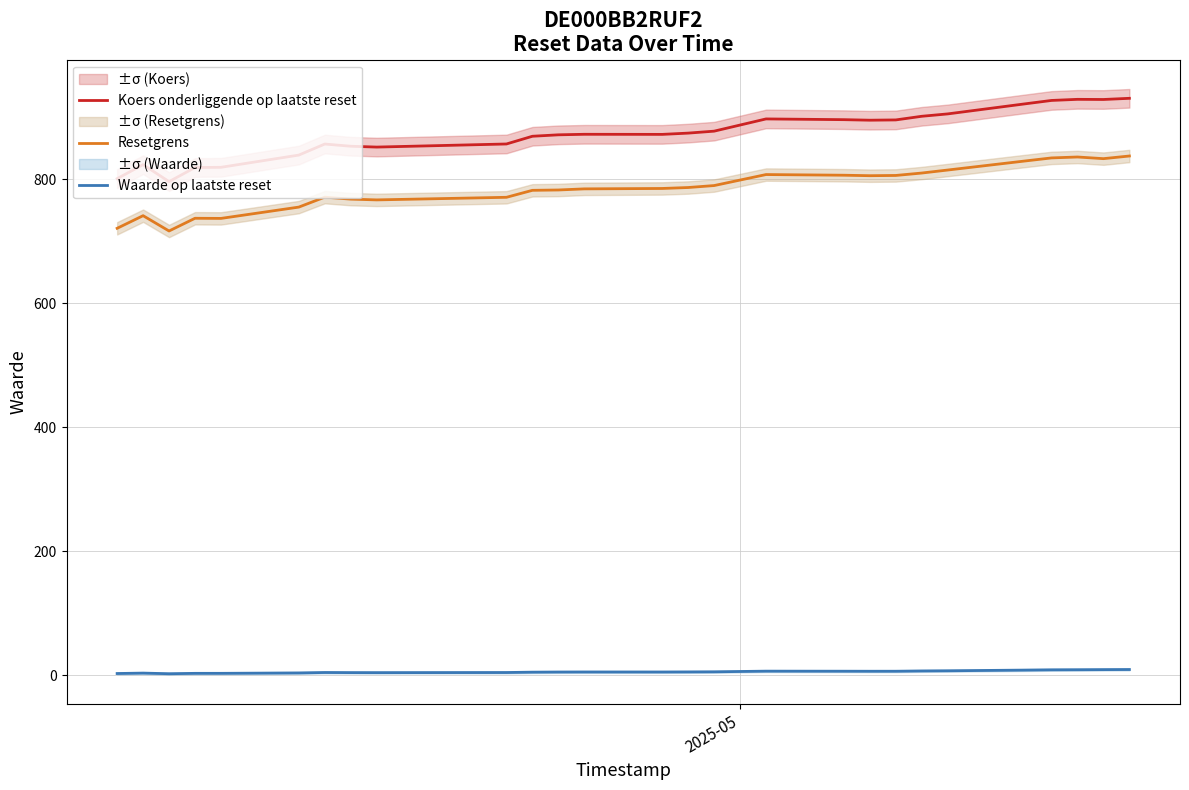

Rank the series by their maximum value, from lowest to highest.

Waarde op laatste reset, Resetgrens, Koers onderliggende op laatste reset